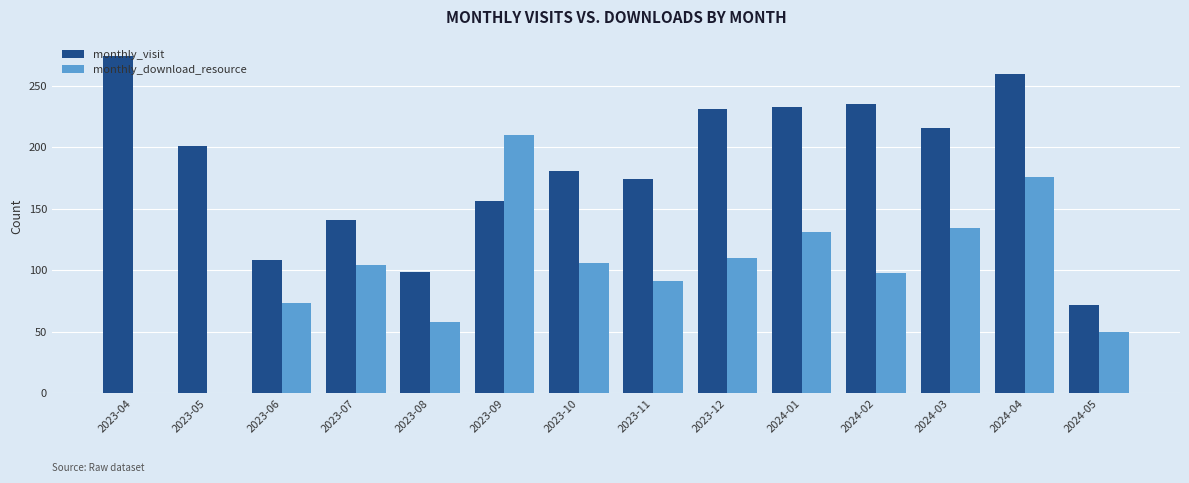

Which series changed the most between 2023-04 and 2023-06?

monthly_visit